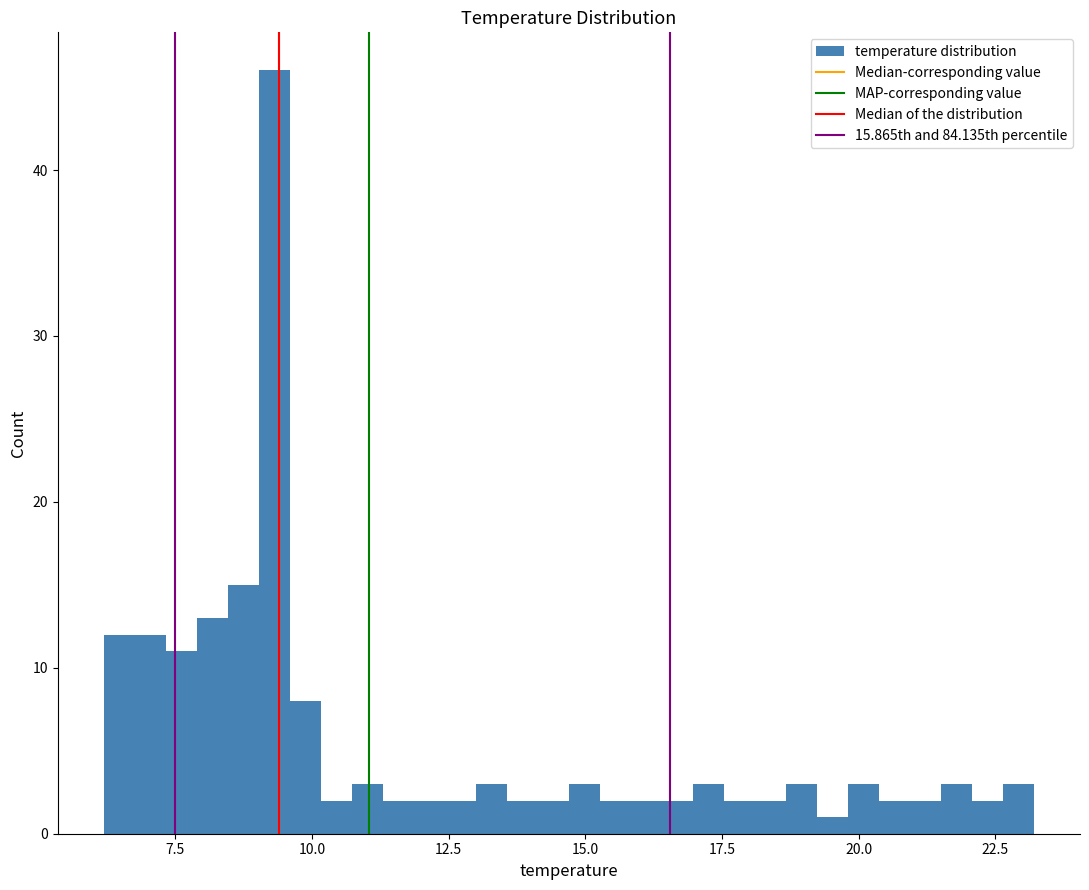

Read against the x-axis, roughly where is the centre of the tallest bar?

9.5